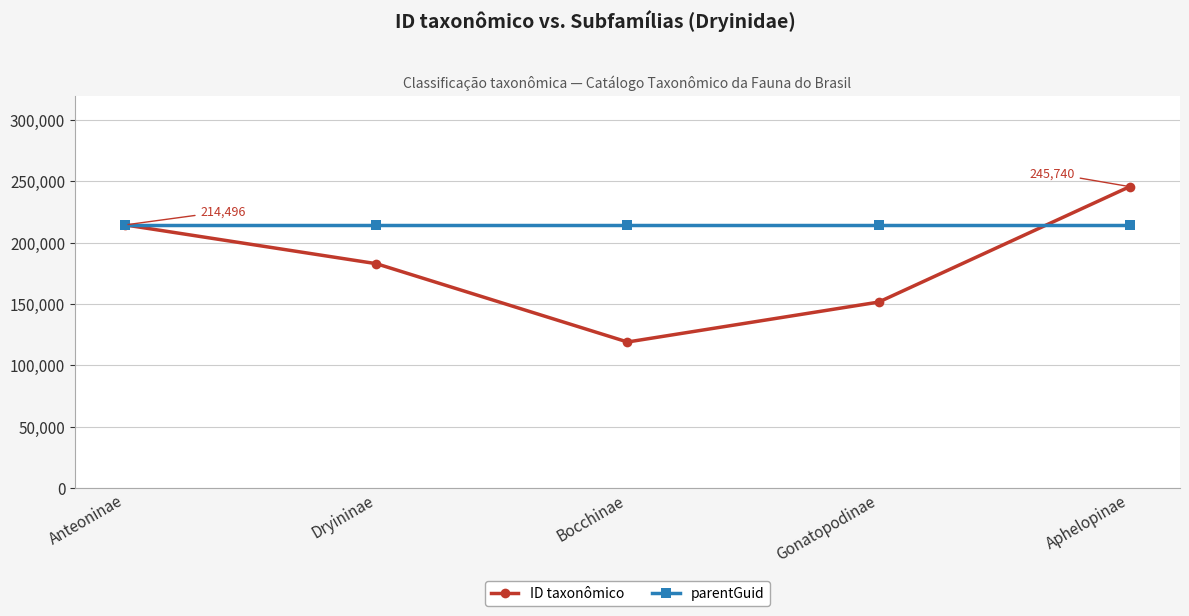

The value of parentGuid at Dryininae is 214503. True or false?

True